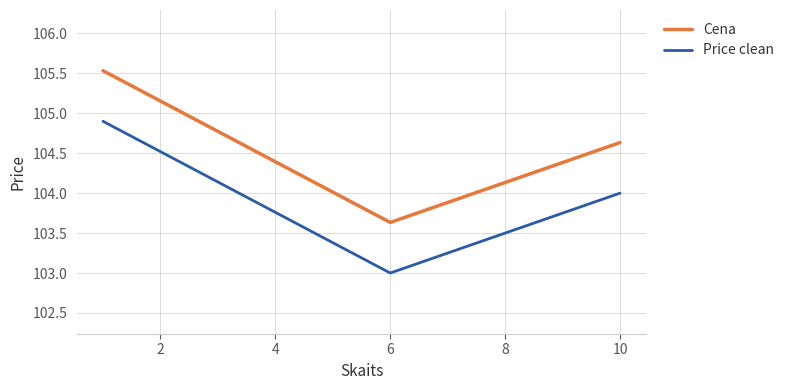

What is the sum of all Price clean values?

311.9